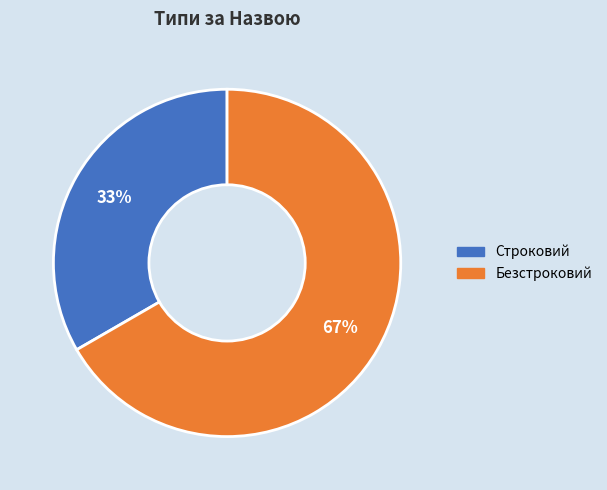

Does Безстроковий represent more than half of the total?

Yes